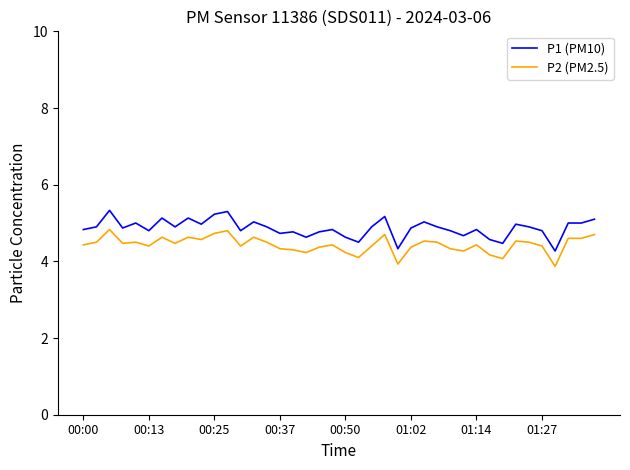

What is the difference between the maximum and minimum values in the P1 (PM10) series?

1.1